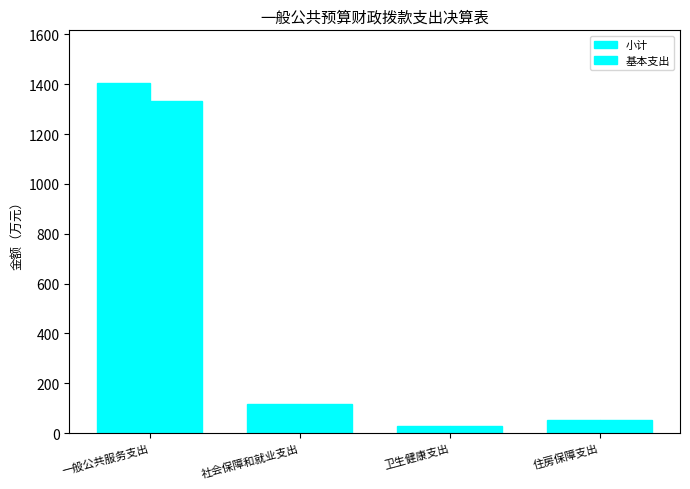

At which category does the chart reach its peak across all series?

一般公共服务支出